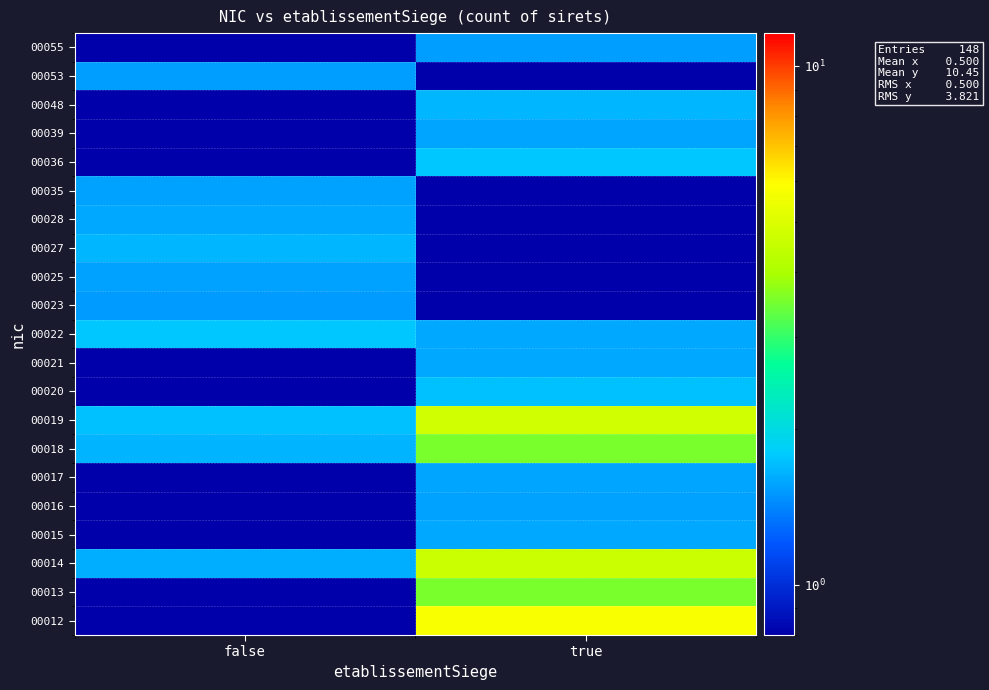

Which has a higher value, false or true?

true